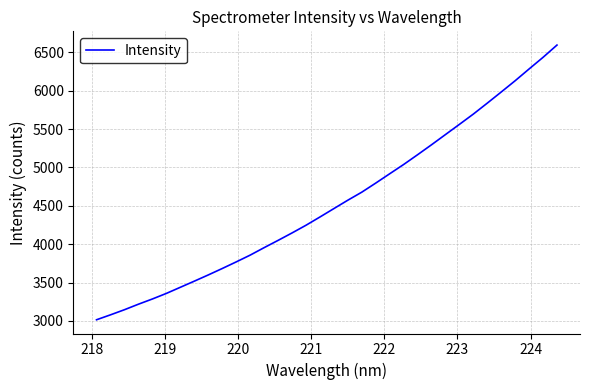

Count the number of values greater than 4464.

17